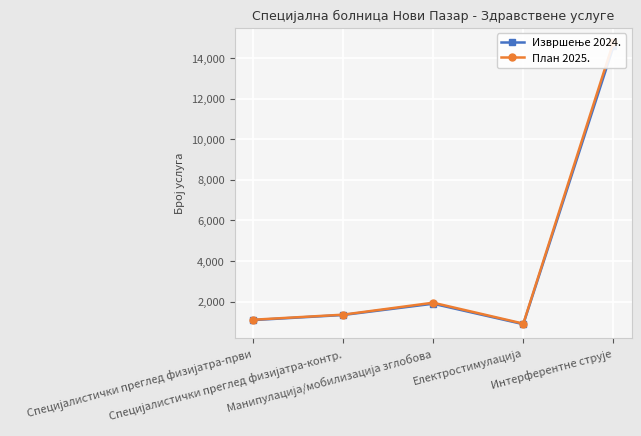

Does the chart display data point markers on the line(s)?

Yes